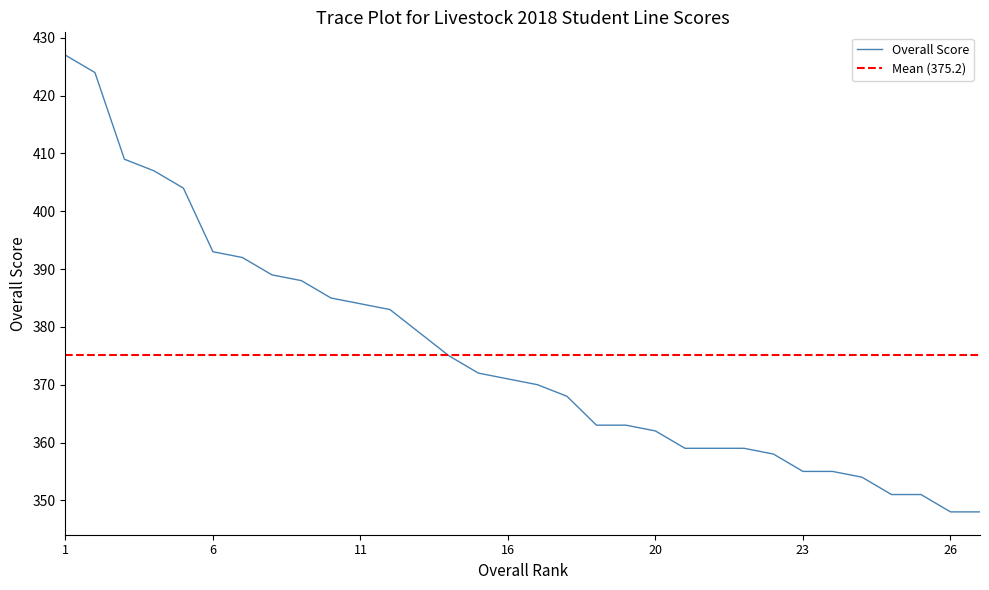

What is the lowest value of the Overall Score series?

348